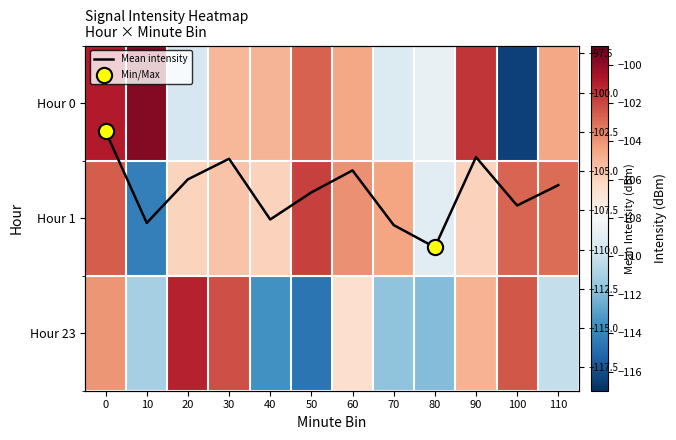

How many data points in 0 are less than -104?

8